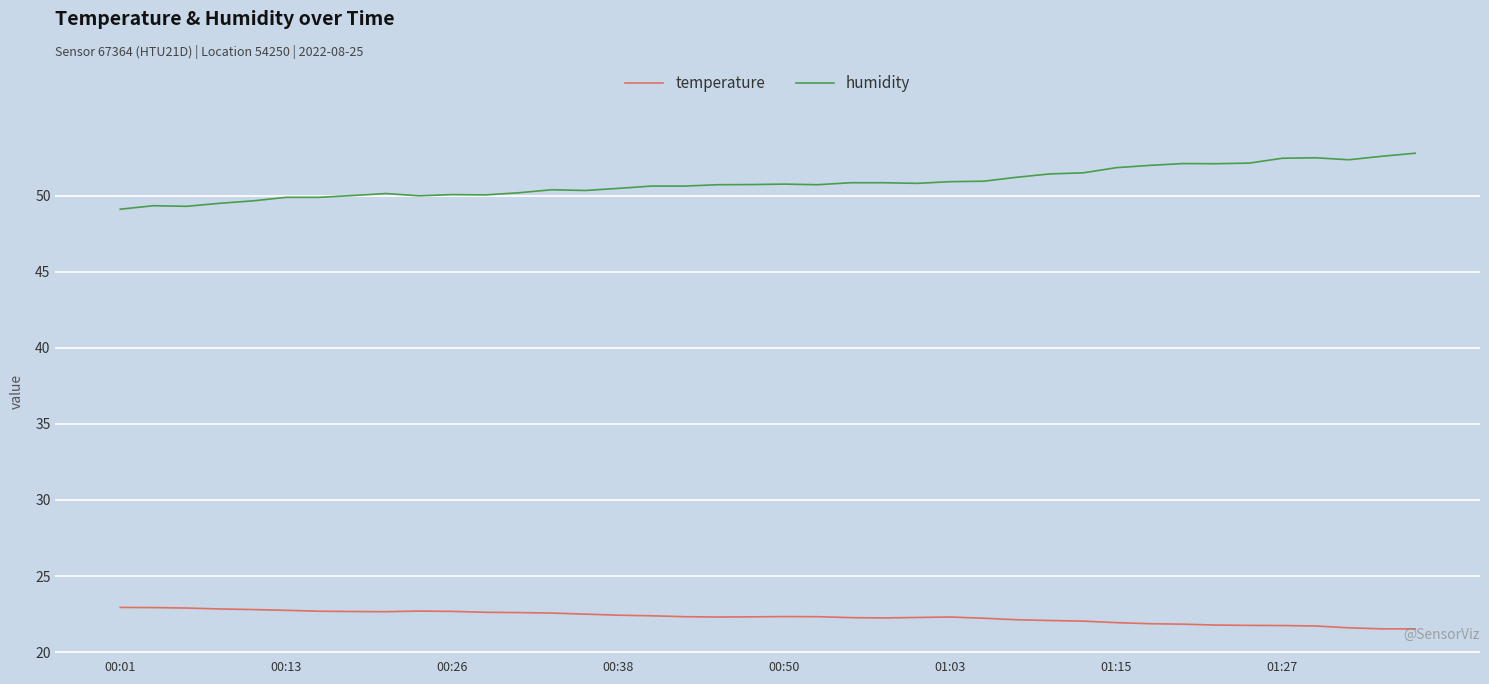

Which series has the widest spread of values?

humidity